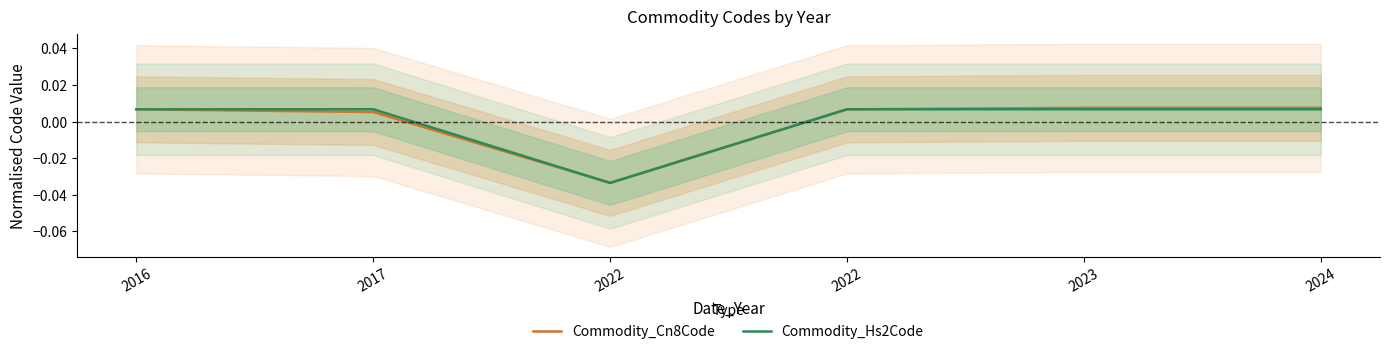

Which category has the highest value in the Commodity_Hs2Code series?

2016